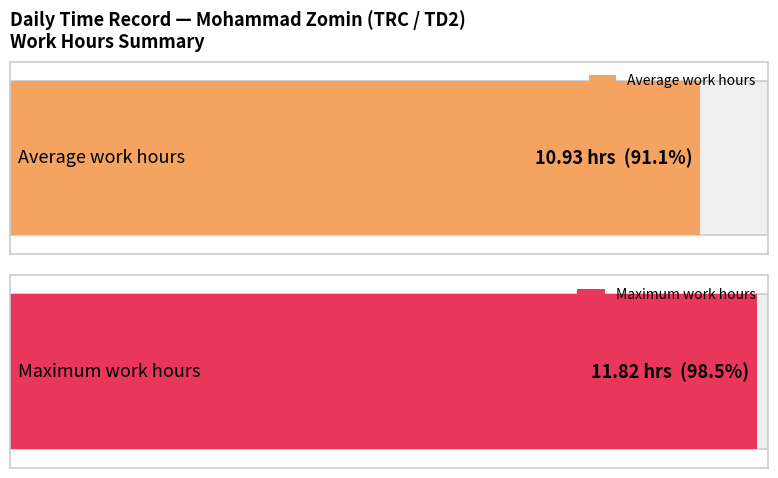

Is it true that the value at 17 is 5.7?

False